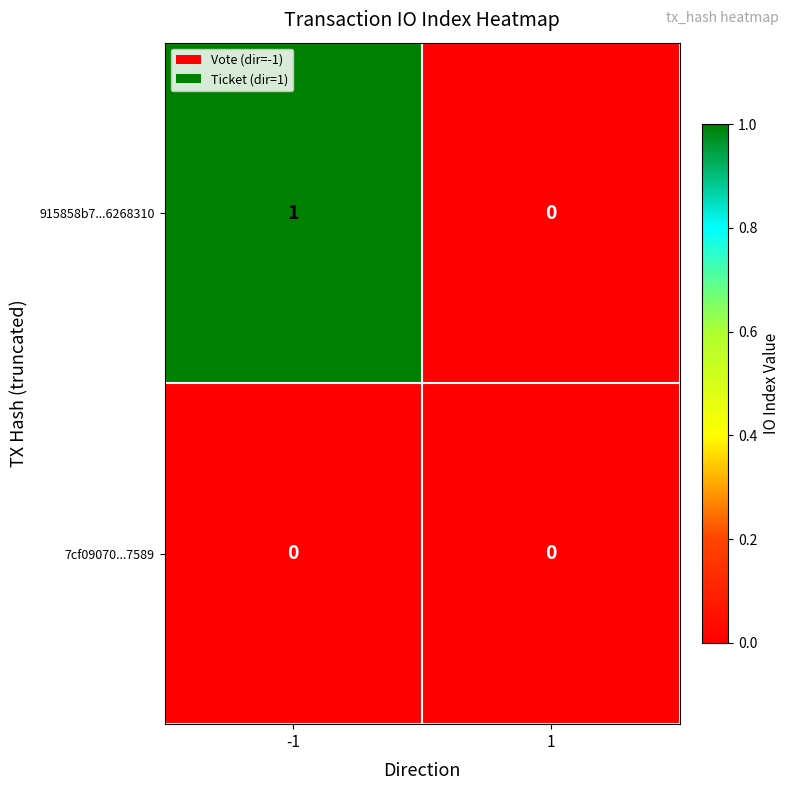

True or false: 915858b7...6268310 has a value of 2 at -1.

False